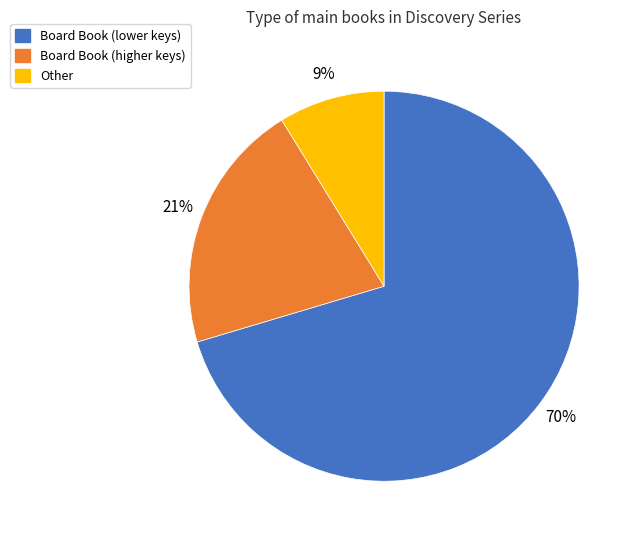

To the nearest percent, what is the average slice percentage?

33%